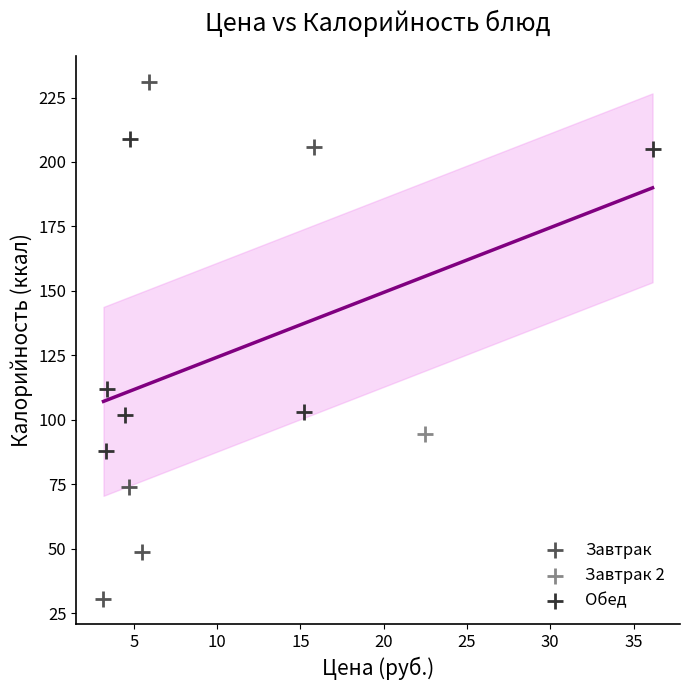

Which series contains the highest Y value?

Завтрак